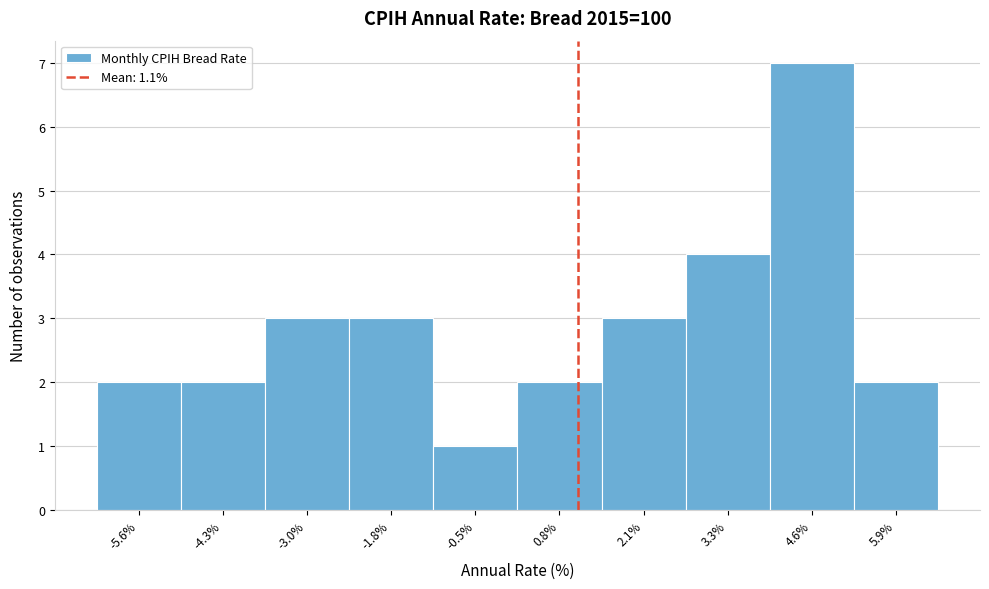

Reading left to right, transcribe this chart: for each bar, give the range it covers on the x-axis and its height. Neither the bar edges nor the heights are printed on the chart, so give them approximately, as read against the axes.

-6.2 to -5.0: 2
-5.0 to -3.6: 2
-3.6 to -2.4: 3
-2.4 to -1.2: 3
-1.2 to 0.2: 1
0.2 to 1.4: 2
1.4 to 2.6: 3
2.6 to 4.0: 4
4.0 to 5.2: 7
5.2 to 6.6: 2